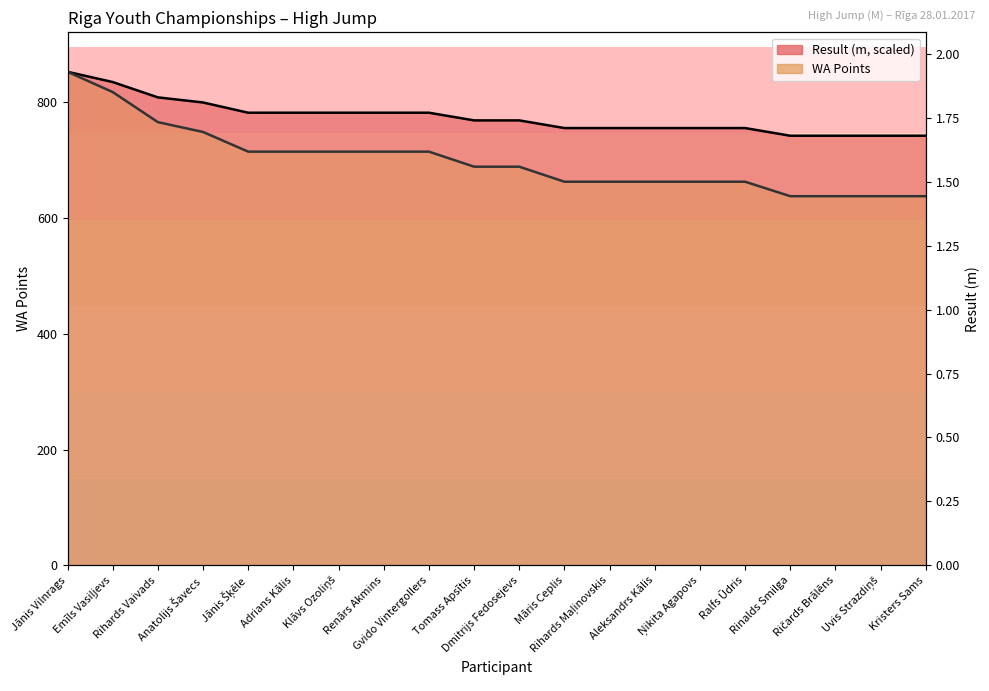

What is the greatest value displayed?

853.0